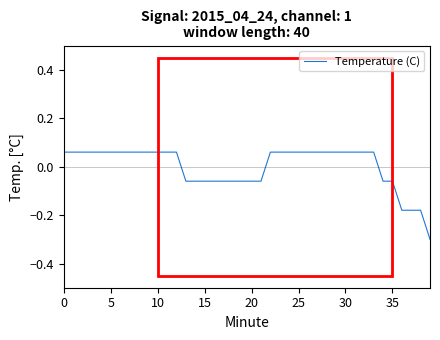

What is the smallest value displayed?

-0.3